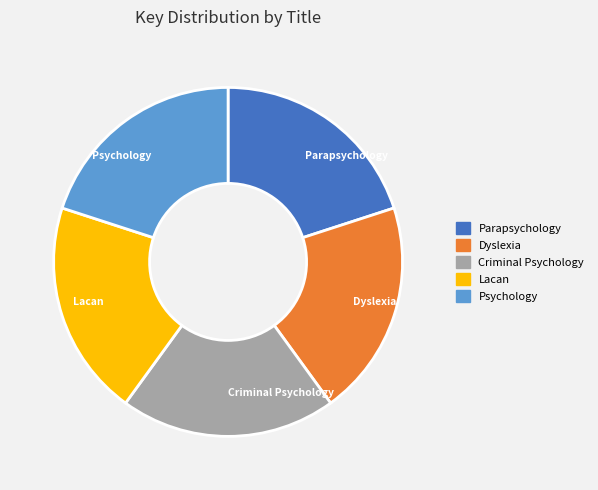

Approximately how many times larger is the value at Lacan compared to Dyslexia?

1.0